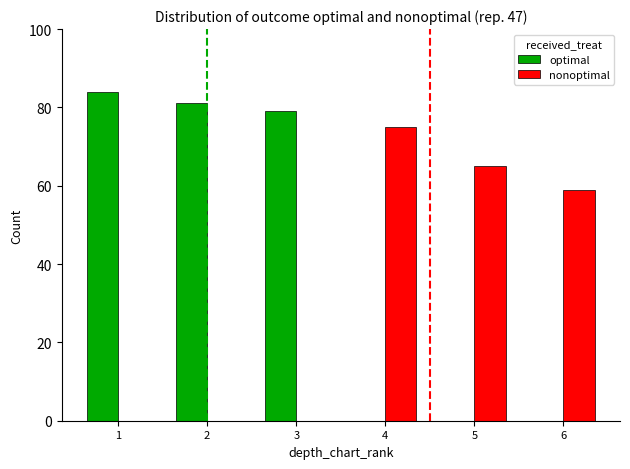

Between 2 and 5, which series saw the biggest shift?

optimal